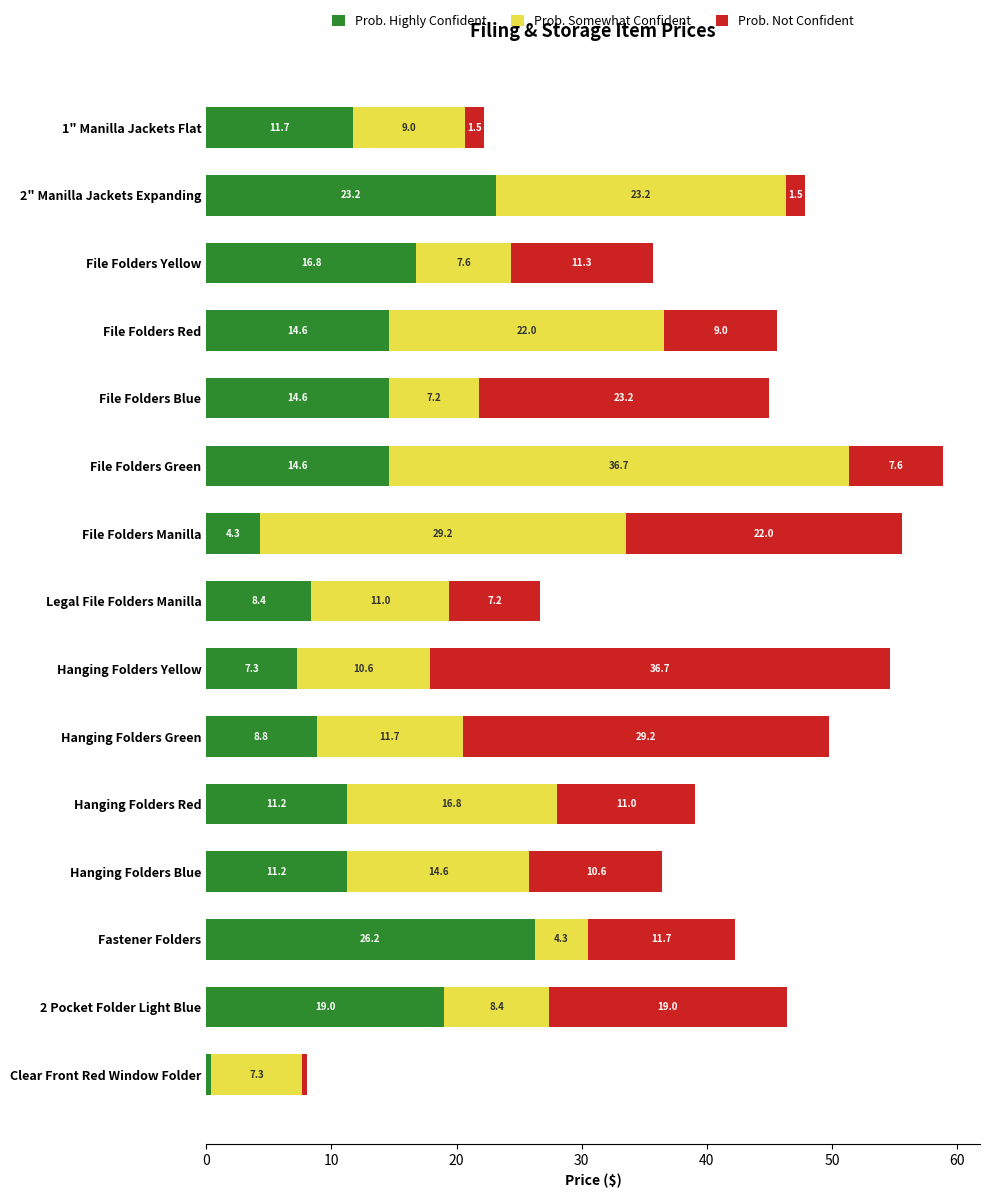

What is the total value across all series at Hanging Folders Green?

49.8